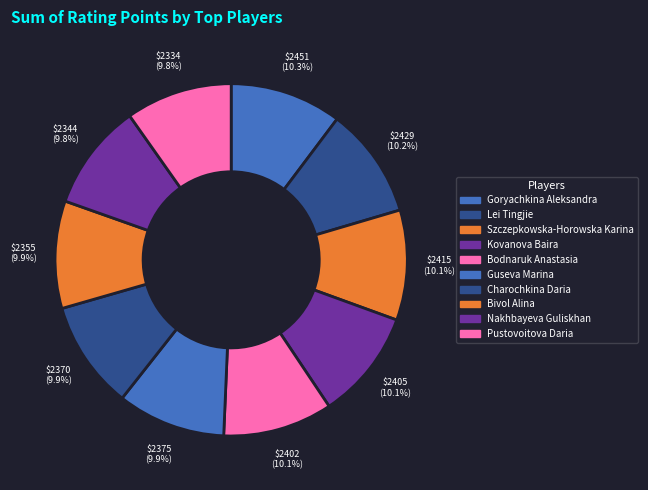

Does any single category account for the majority?

No